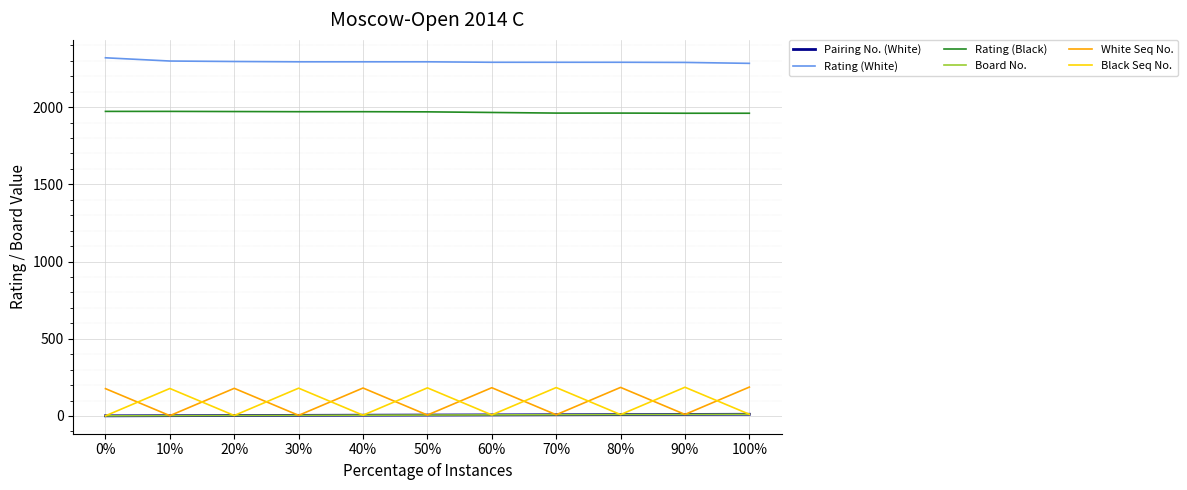

True or false: Pairing No. (White) has more than 2 points higher than both neighbors.

False